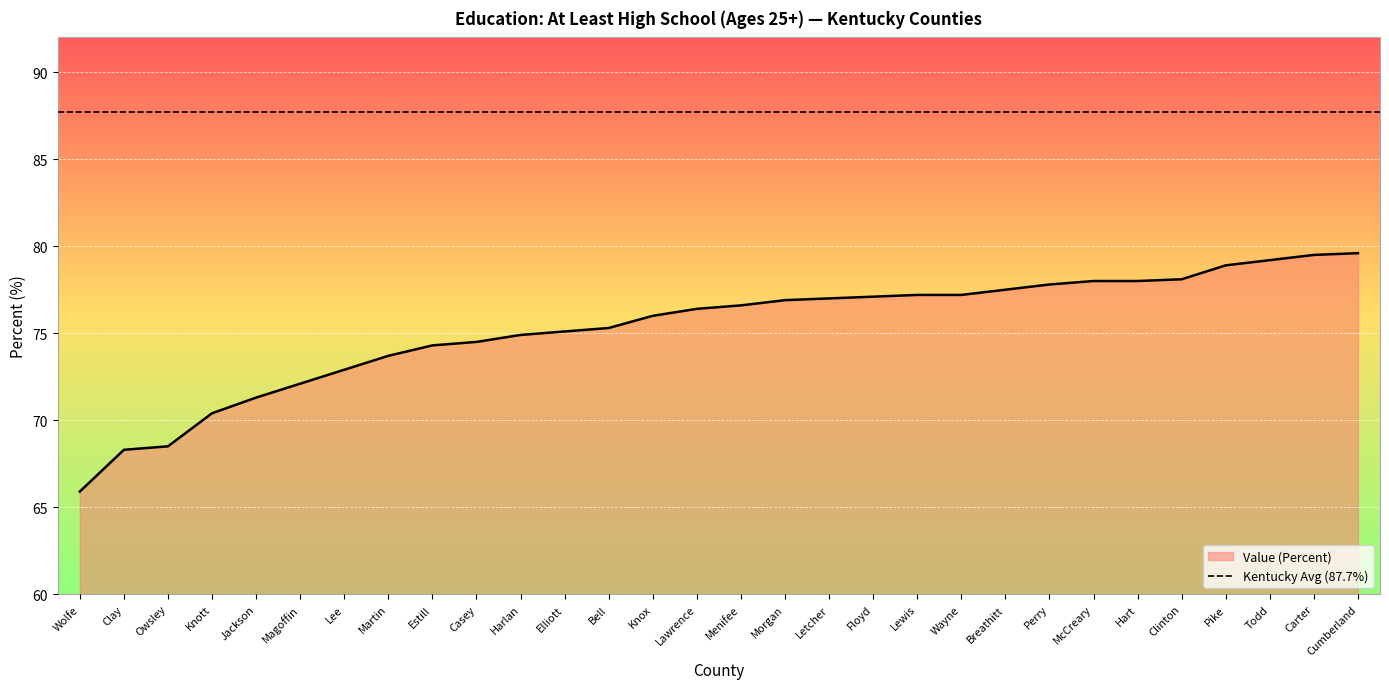

Rank the categories by value from highest to lowest.

Cumberland, Carter, Todd, Pike, Clinton, McCreary, Hart, Perry, Breathitt, Lewis, Wayne, Floyd, Letcher, Morgan, Menifee, Lawrence, Knox, Bell, Elliott, Harlan, Casey, Estill, Martin, Lee, Magoffin, Jackson, Knott, Owsley, Clay, Wolfe